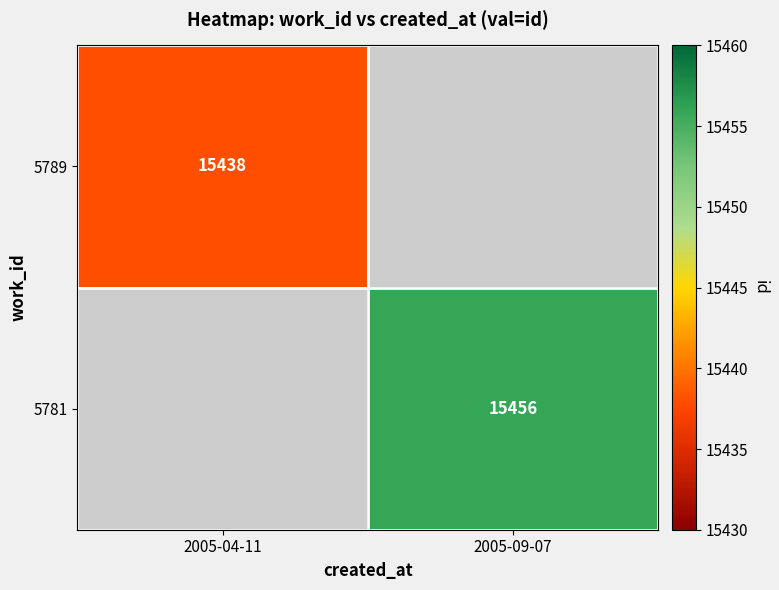

Rank the series by their maximum value, from lowest to highest.

5789, 5781